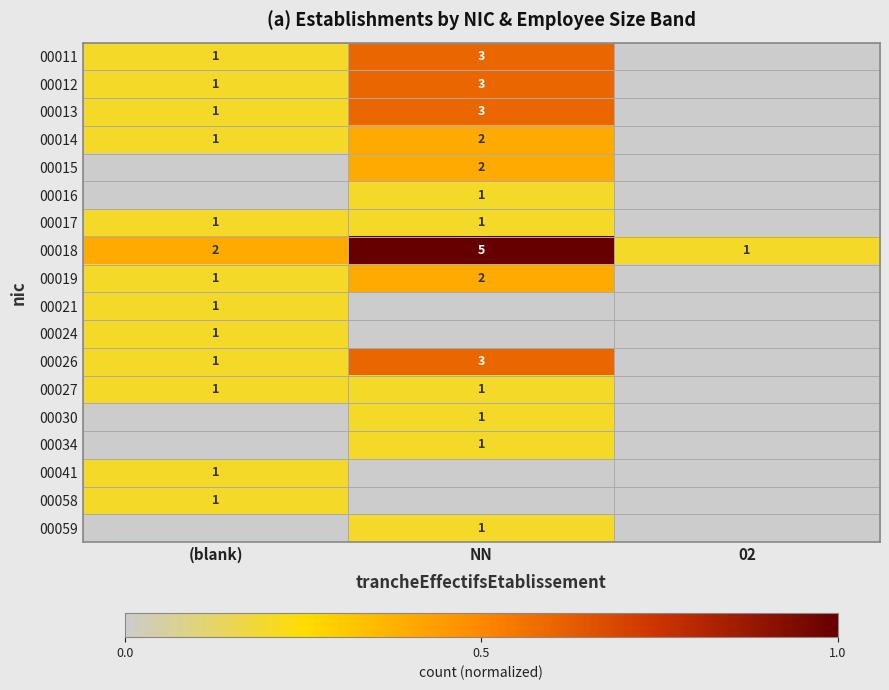

The value of 00030 at NN is 1. True or false?

True